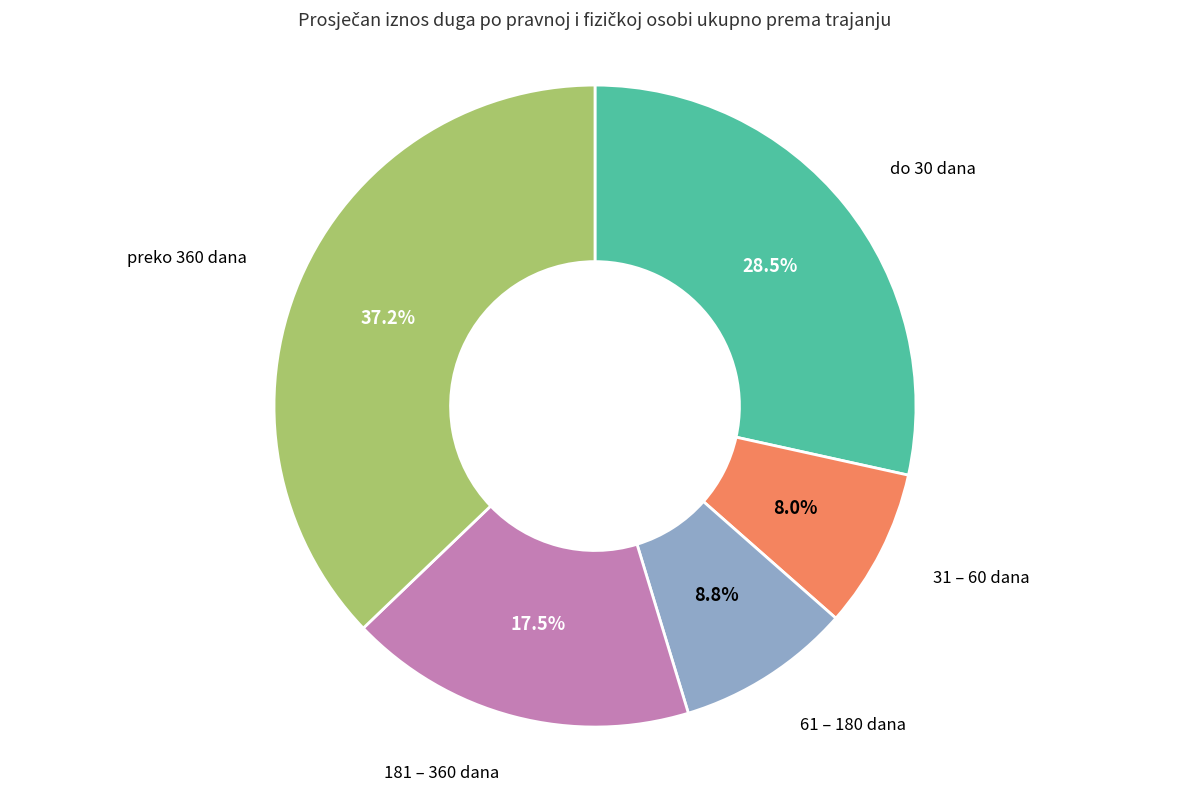

Which slice is the smallest?

31 – 60 dana